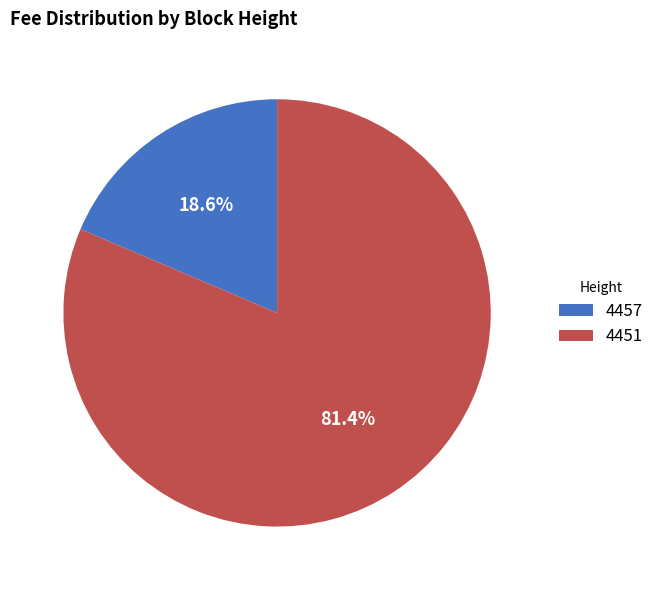

Combined, do 4457 and 4451 account for over 50%?

Yes